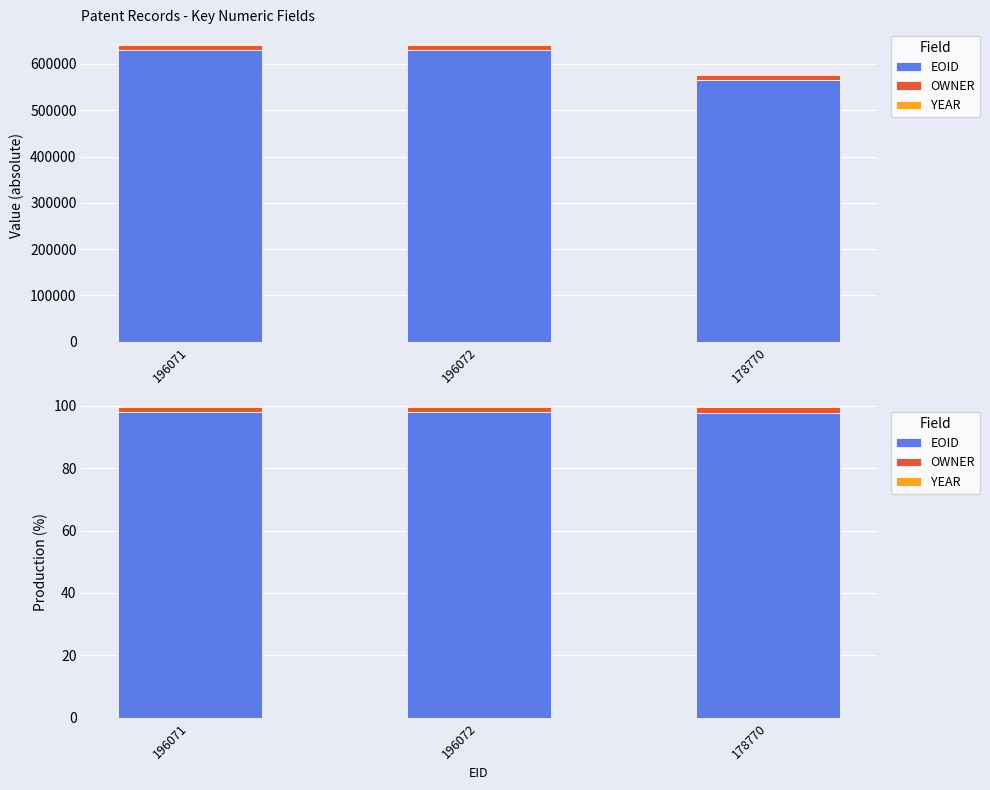

Which series has the largest total across all categories?

EOID